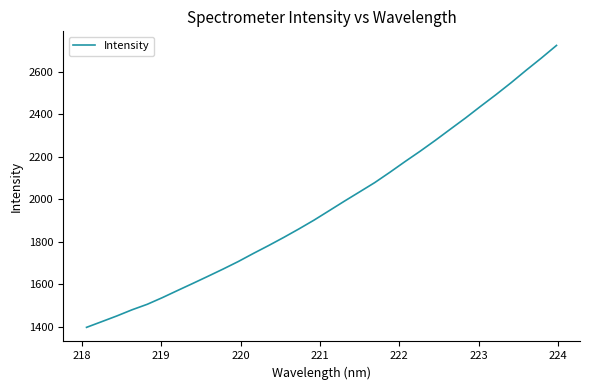

What is the difference between the maximum and minimum values?

1325.3